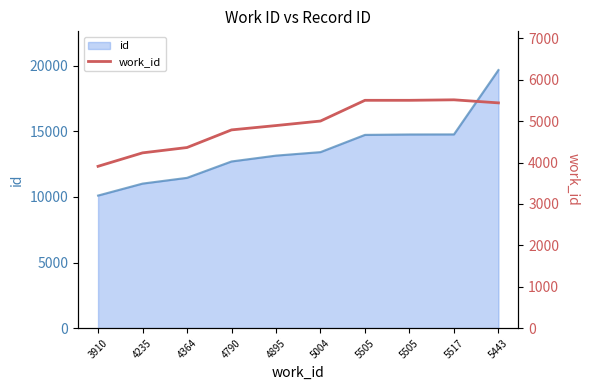

What is the label of the 8th point from the left?

5505